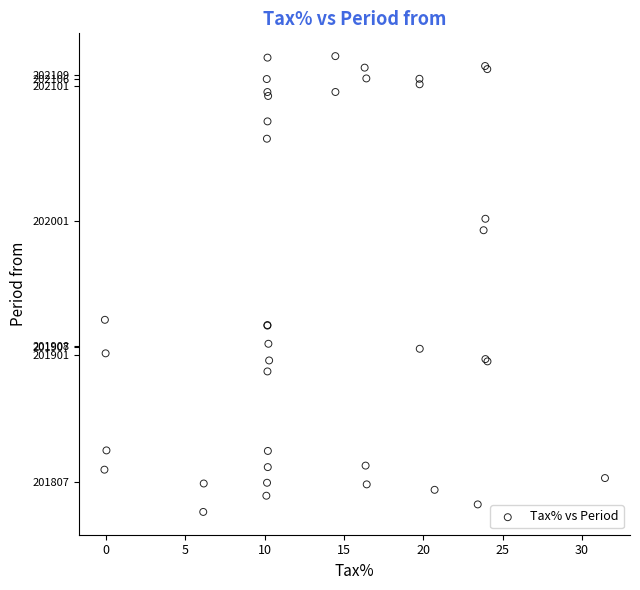

What Y value in the scatter plot is closest to 201953?

201927.3